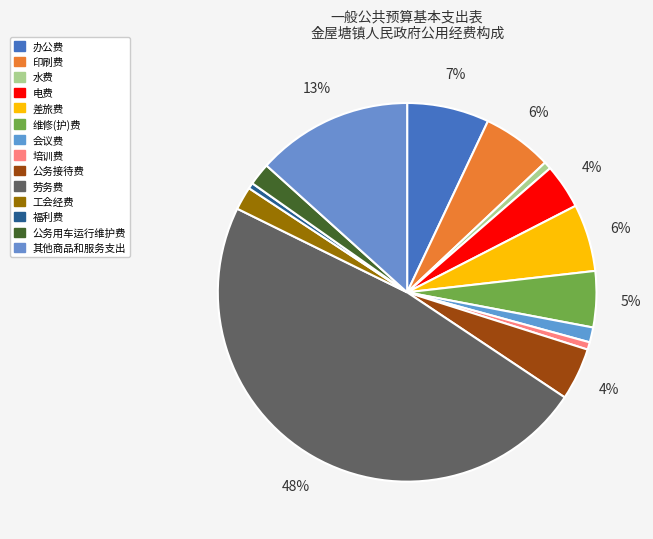

To the nearest percent, what portion does 劳务费 represent?

48%